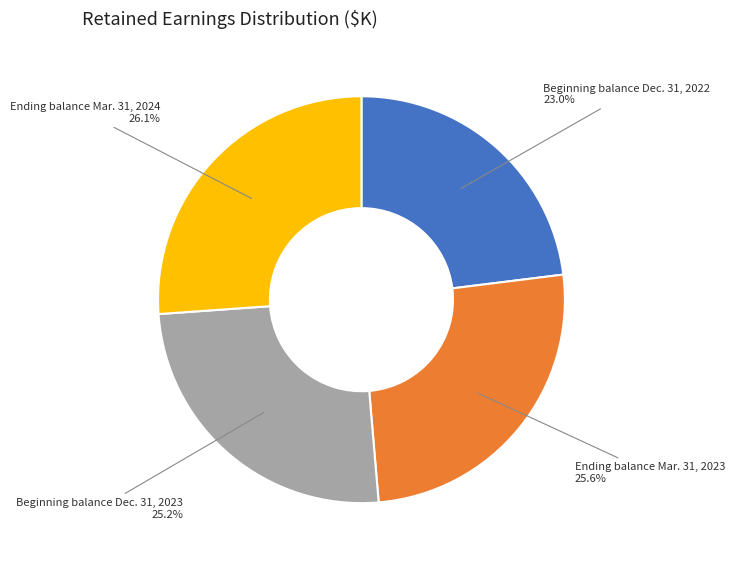

Between Ending balance Mar. 31, 2023 and Ending balance Mar. 31, 2024, which is larger?

Ending balance Mar. 31, 2024